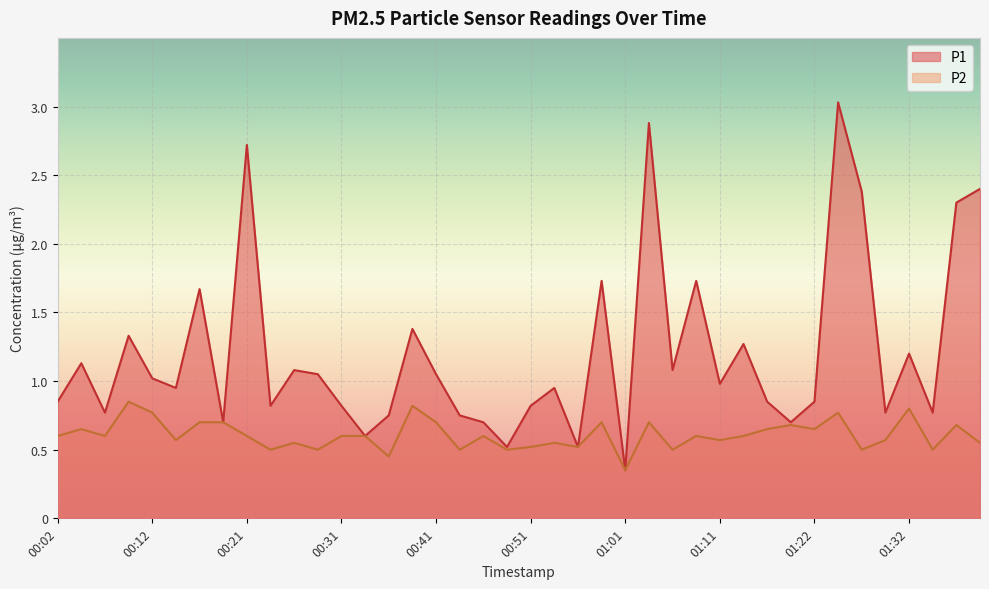

How many distinct data groups are displayed?

2